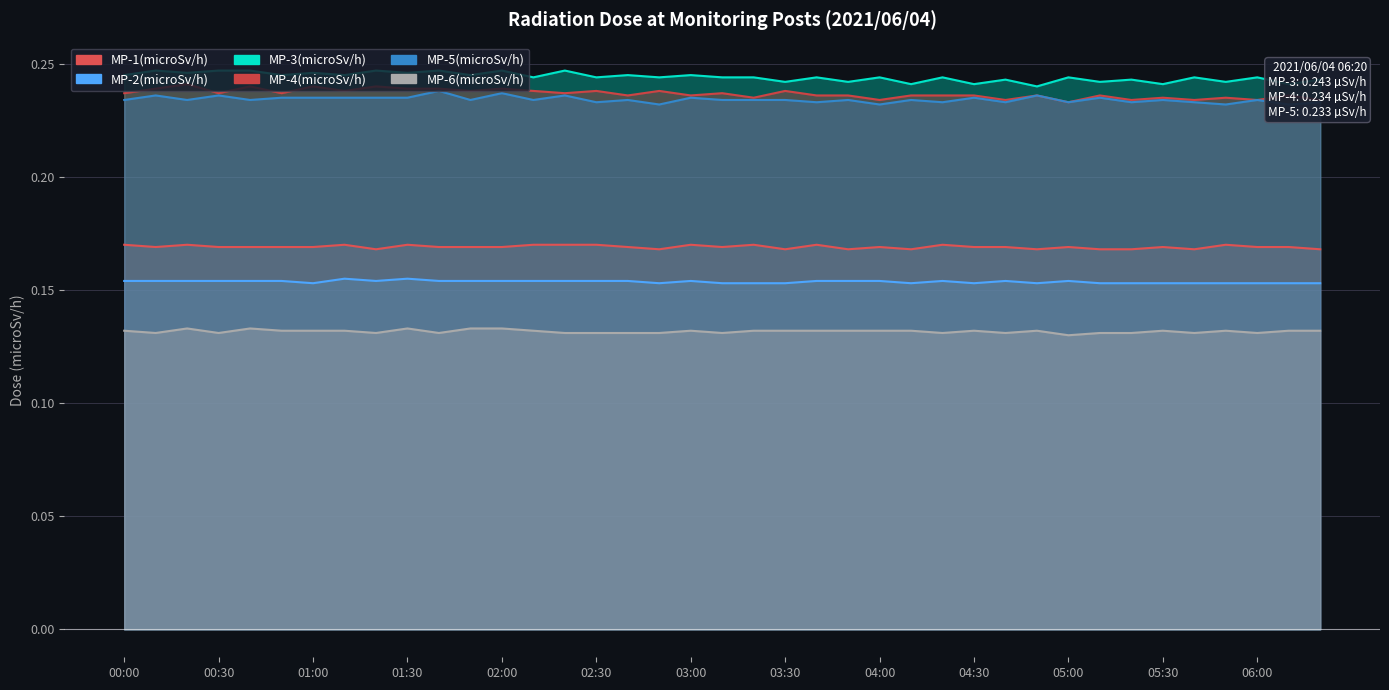

What is the sum of the MP-4(microSv/h) values at 02:50 and 05:20?

0.5